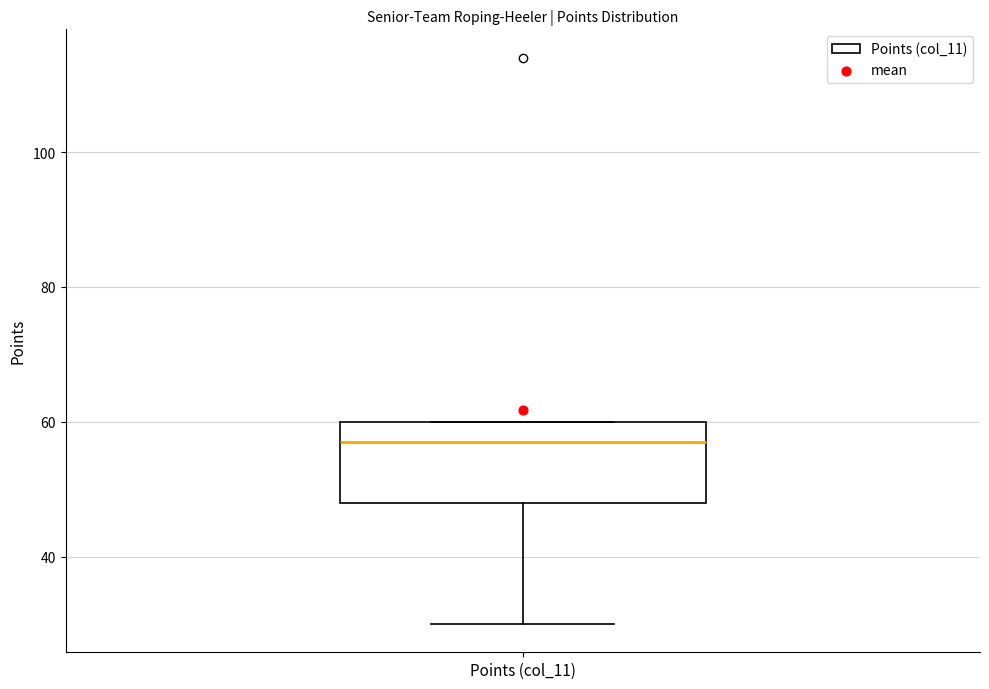

Transcribe this box plot: give where the median line is, the range the box spans, and where the two whiskers end, as read against the y-axis. The values are not printed on the chart, so give them approximately, as read against the axis.

median 58, box 48 to 60, whiskers 30 to 60